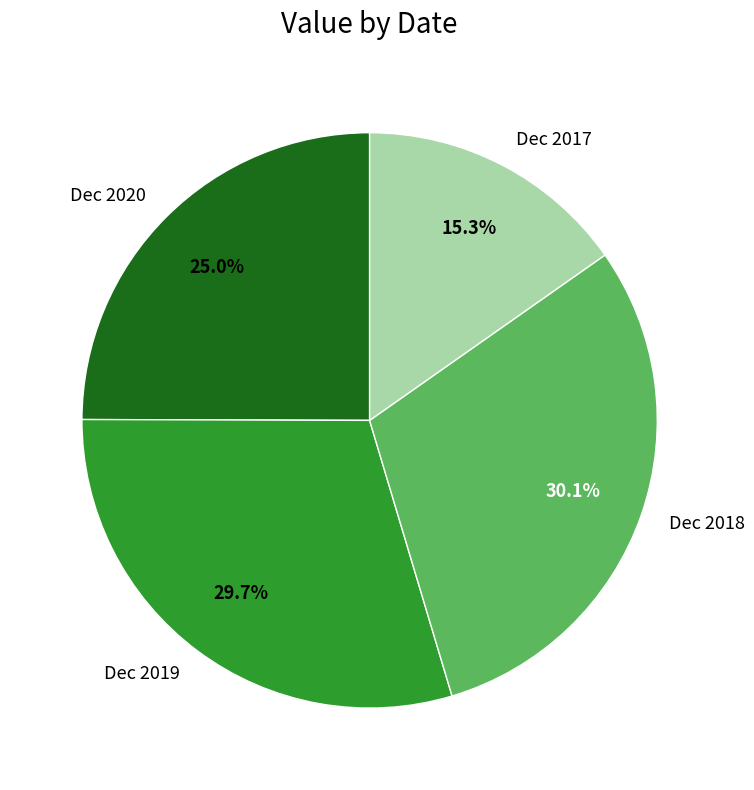

To the nearest percent, what is the difference between the Dec 2018 and Dec 2017 slice percentages?

15%